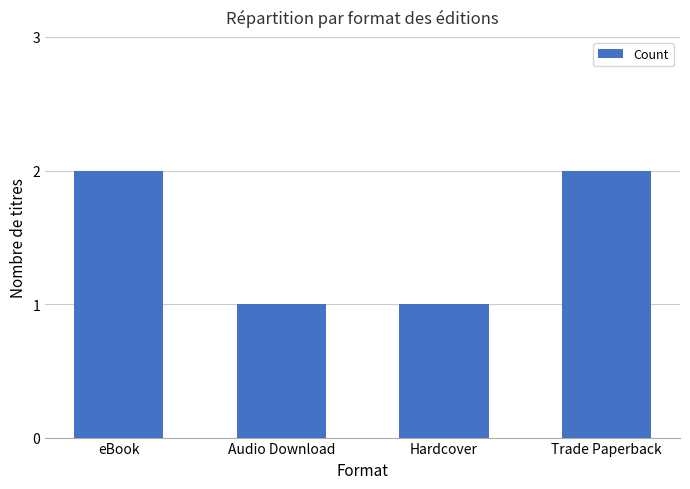

Between Audio Download and Trade Paperback, which is larger?

Trade Paperback